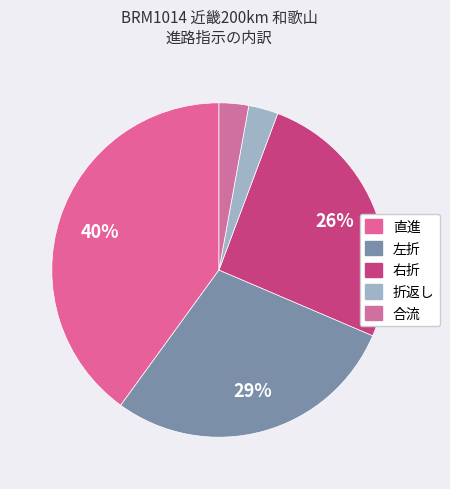

Count the number of slices in the pie.

5